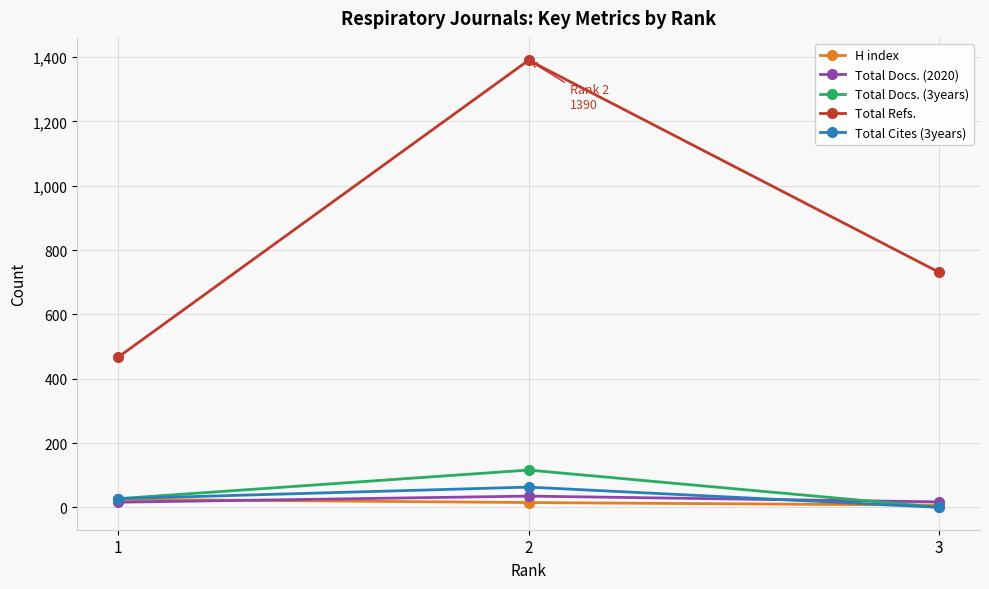

What is the total value across all series at 2?

1619